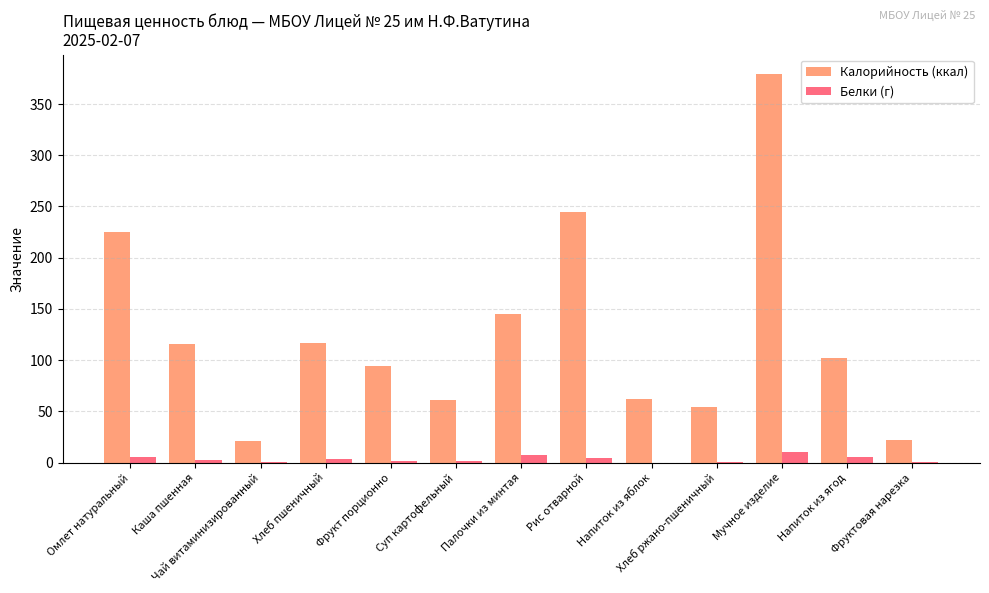

Is it true that Калорийность (ккал) equals 115.5 at Омлет натуральный?

False